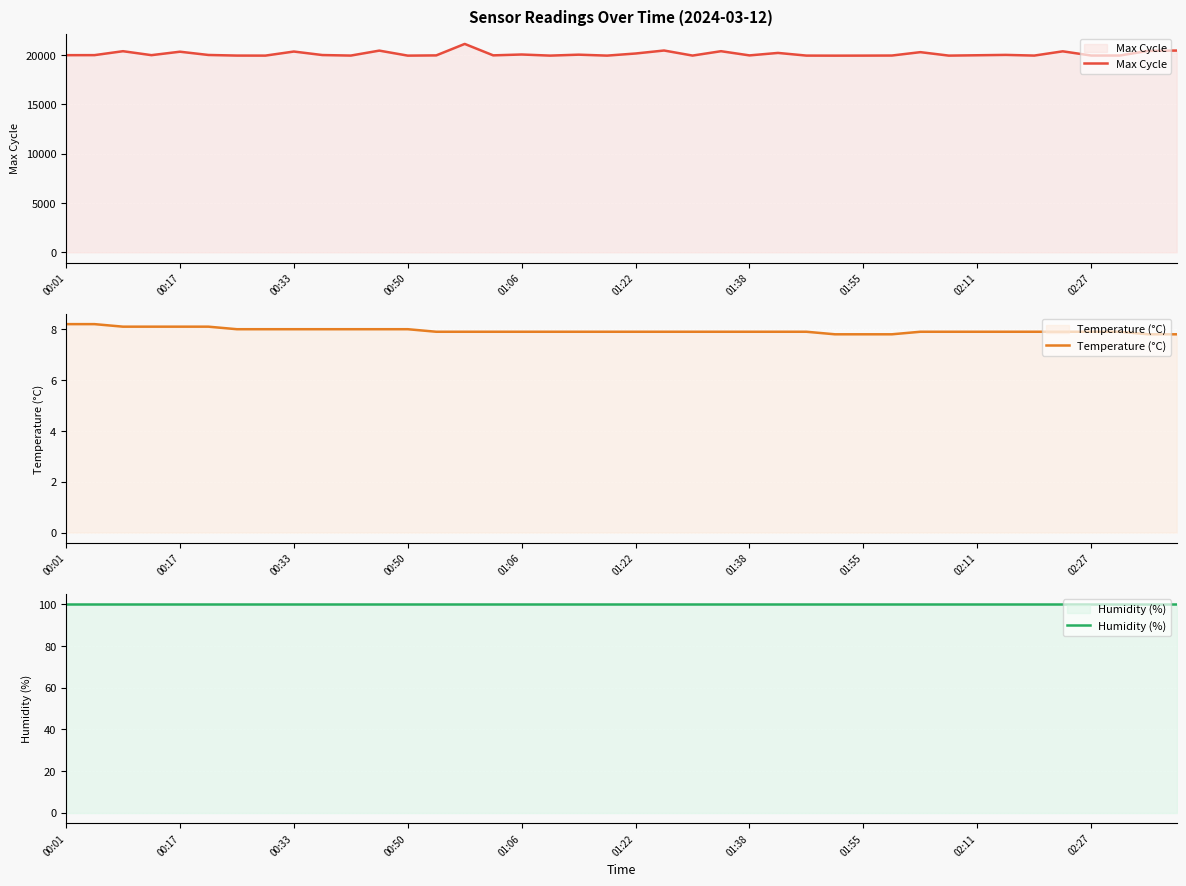

Between 22 and 34, which series saw the biggest shift?

Max Cycle